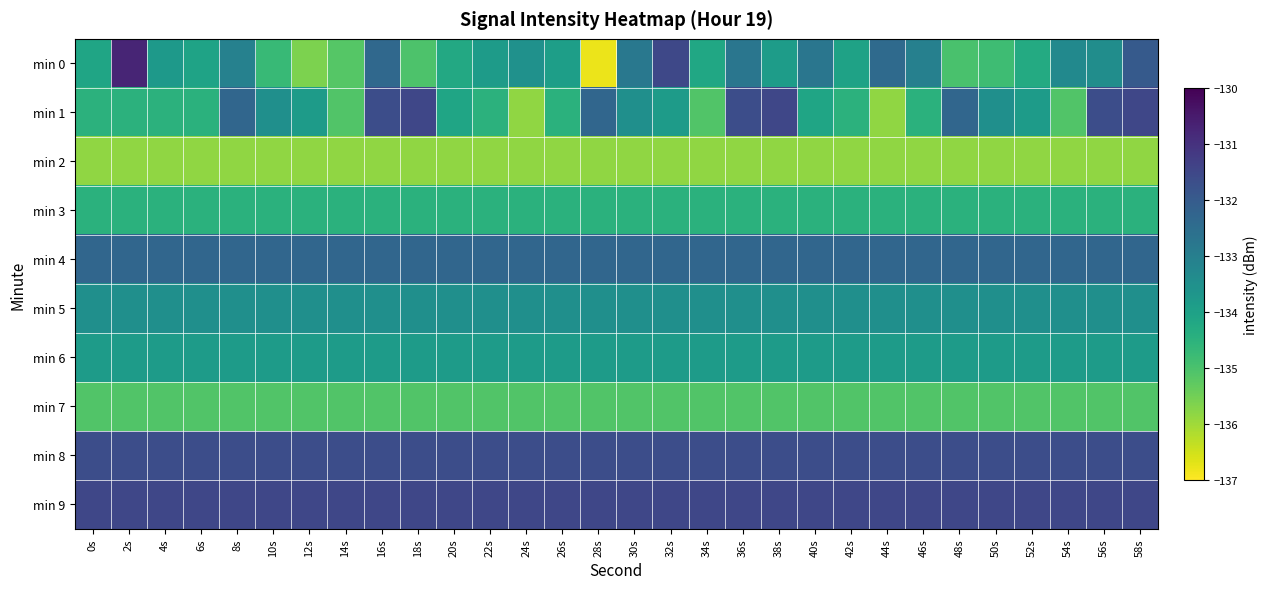

What is the total value across all series at 4s?

-1336.5